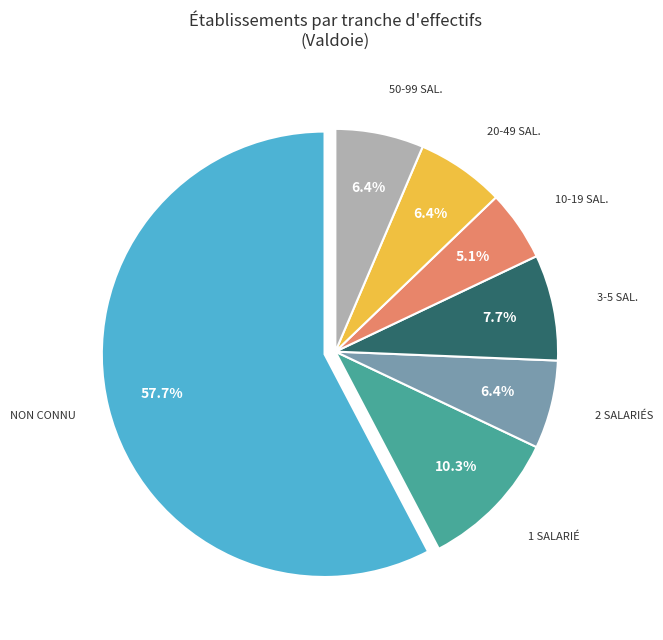

Does any single category account for the majority?

Yes